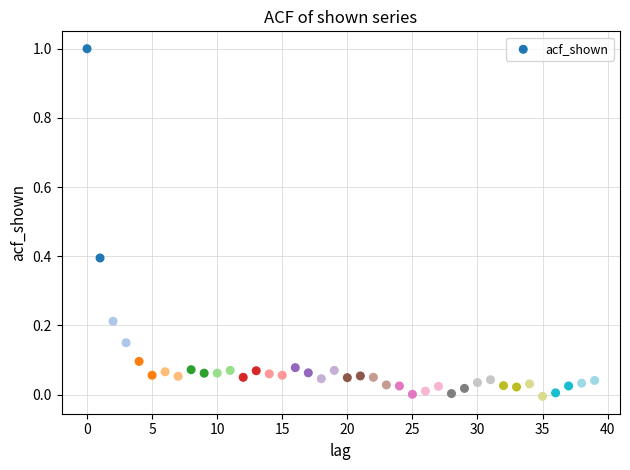

What is the range of Y values (max minus min)?

1.0